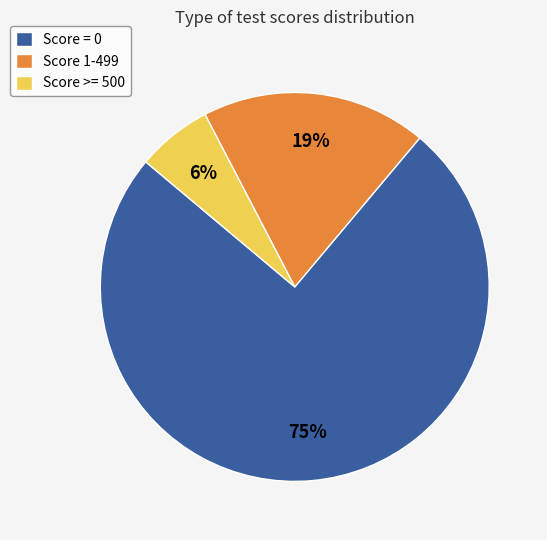

Does any single category account for the majority?

Yes